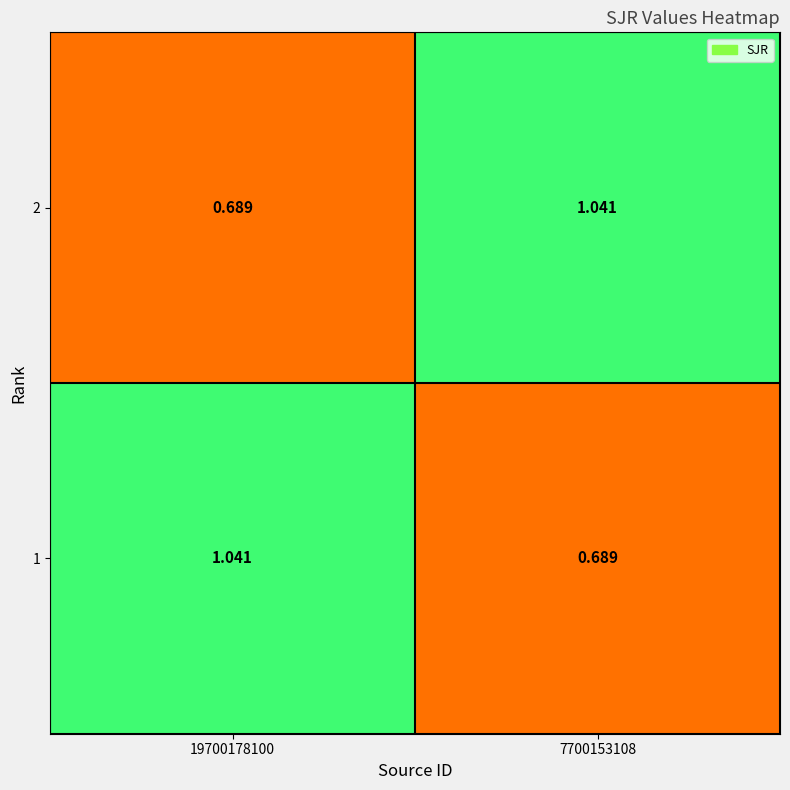

At 7700153108, list the series in order from smallest to largest.

1, 2